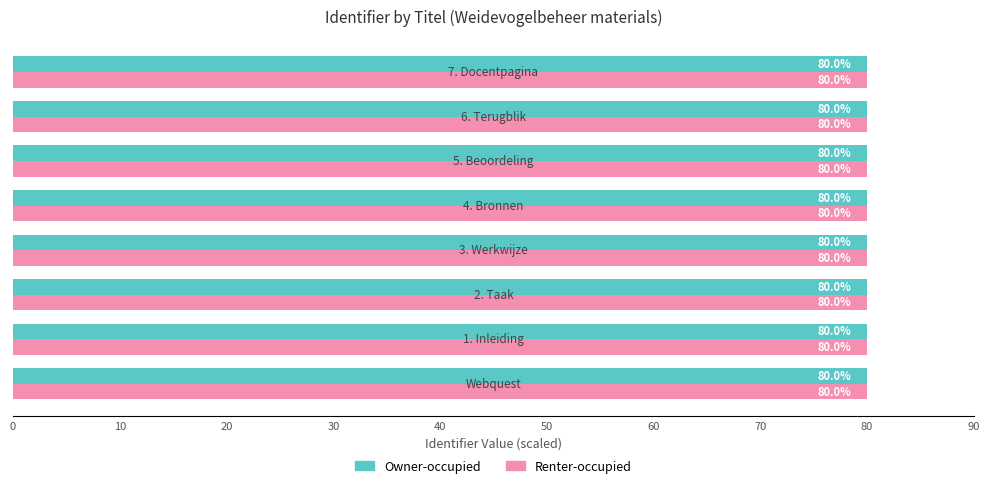

How many distinct data groups are displayed?

2